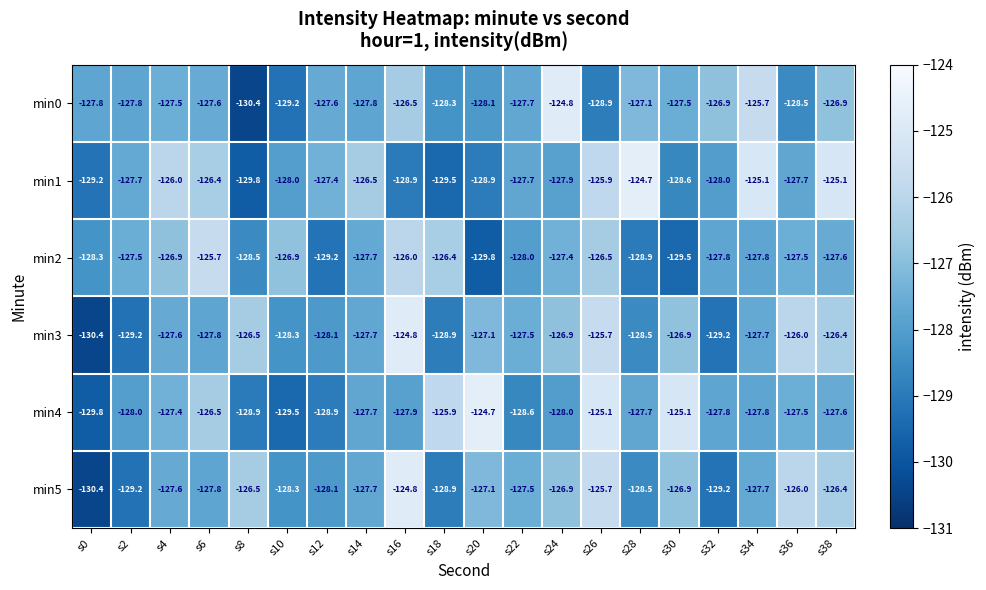

What is the sum of the min5 values at s32 and s20?

-256.3